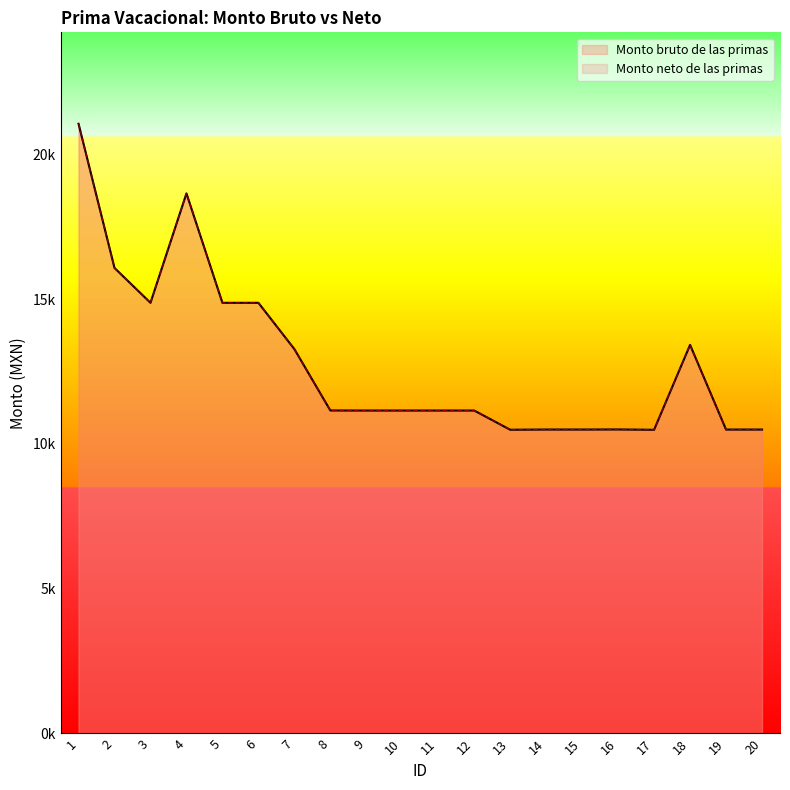

Is the value of Monto bruto de las primas at 9 greater than the value of Monto neto de las primas at 16?

Yes